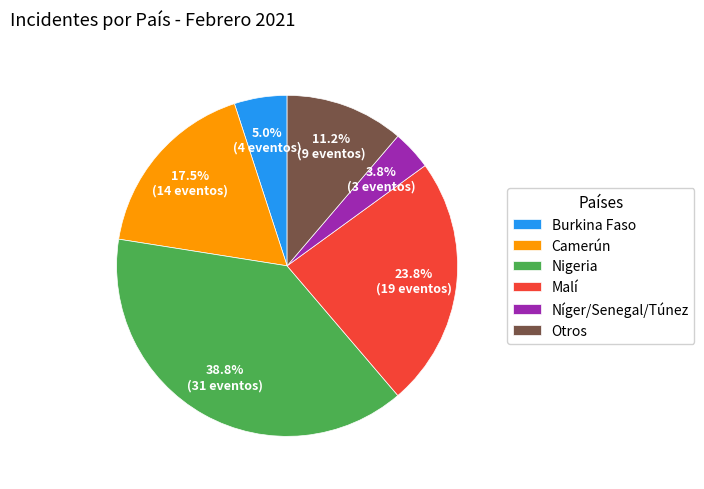

How many slices are in this pie chart?

6